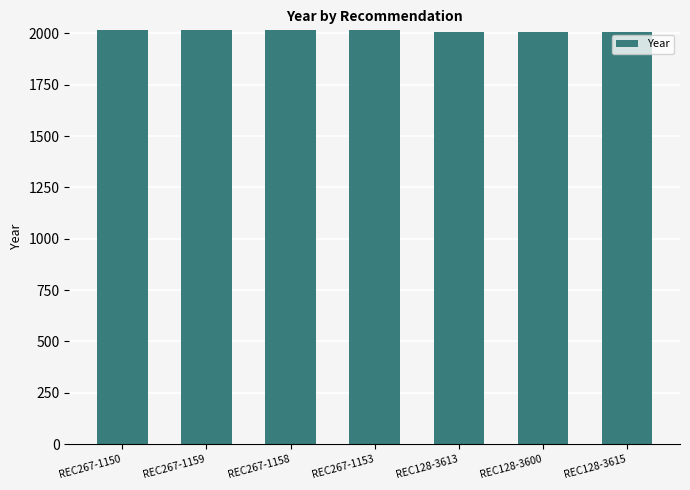

Does the chart contain stacked bars?

No